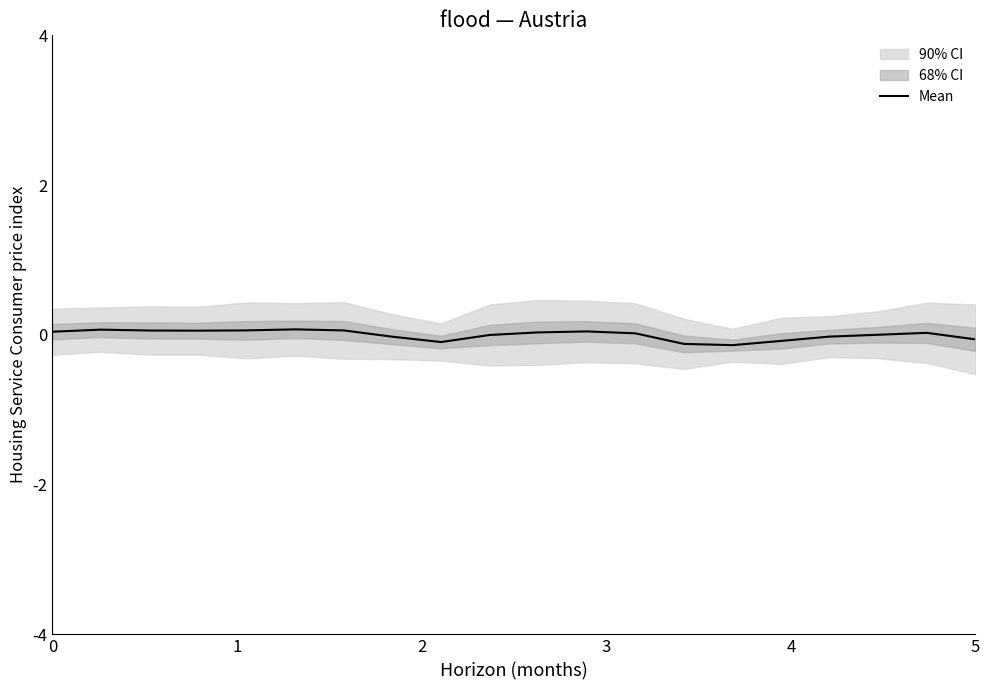

The value at 11 is 0.1. True or false?

False